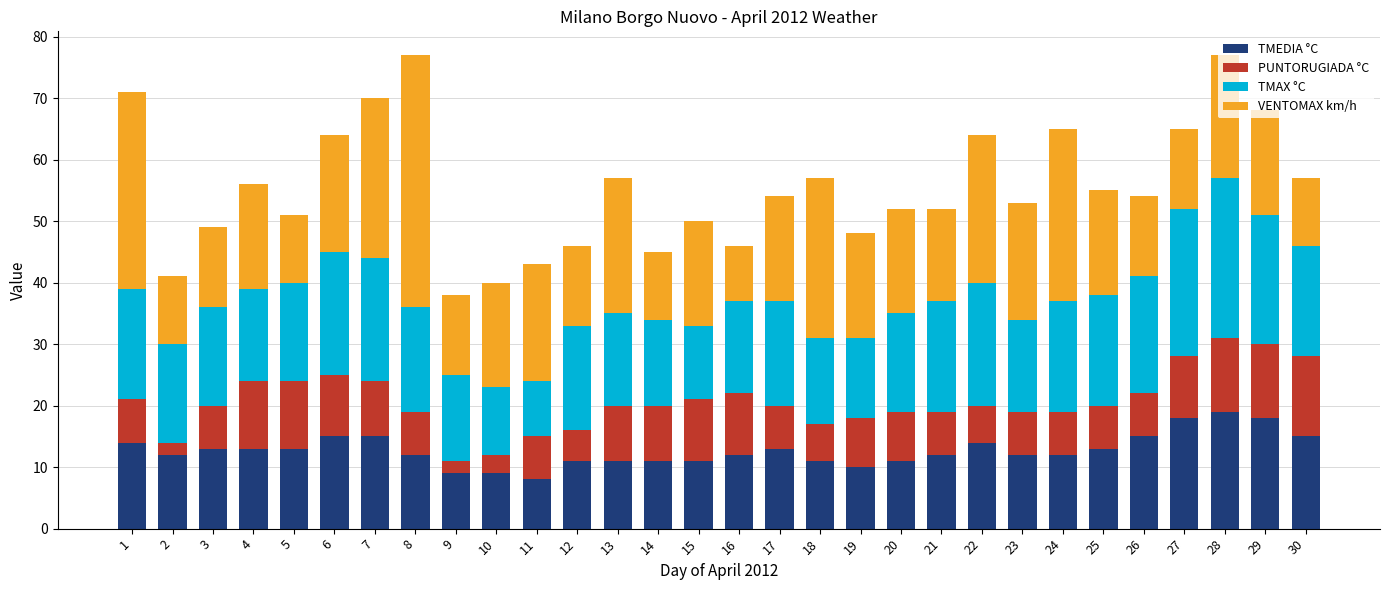

The value of TMEDIA °C at 12 is 11. True or false?

True